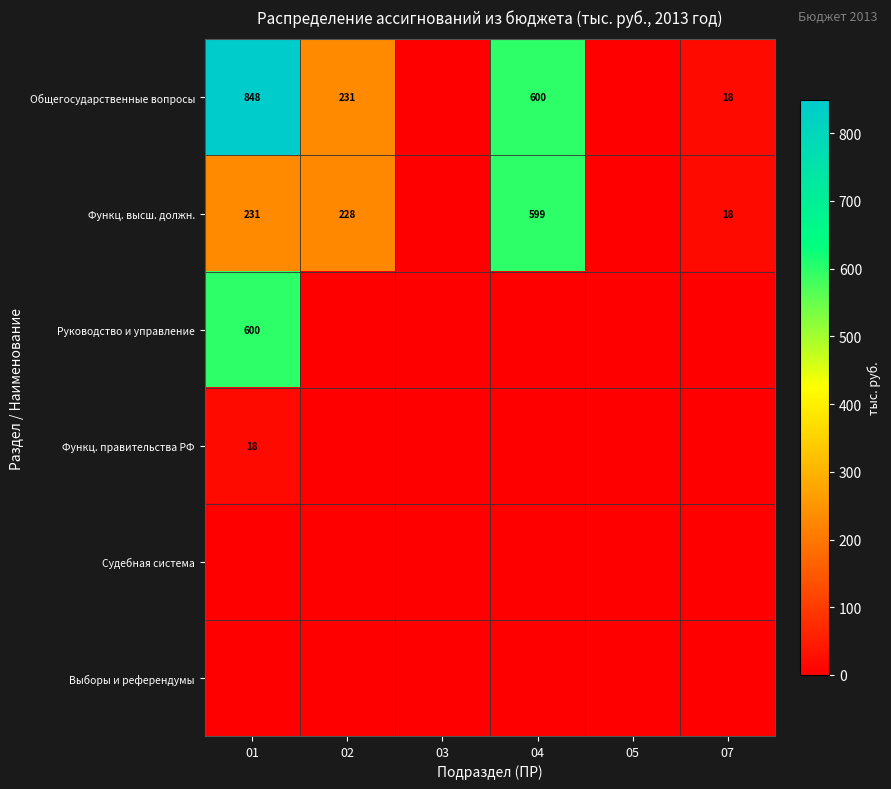

What is the total value across all series at 02?

459.2